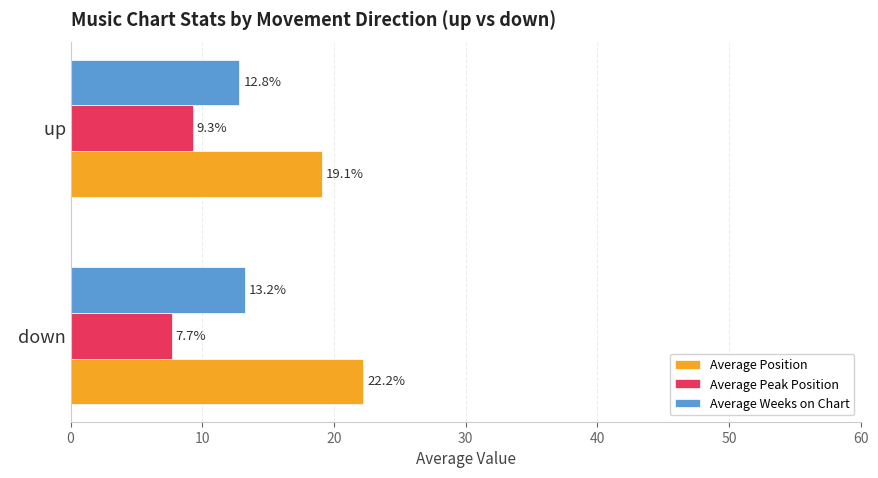

Which series has the widest spread of values?

Average Position